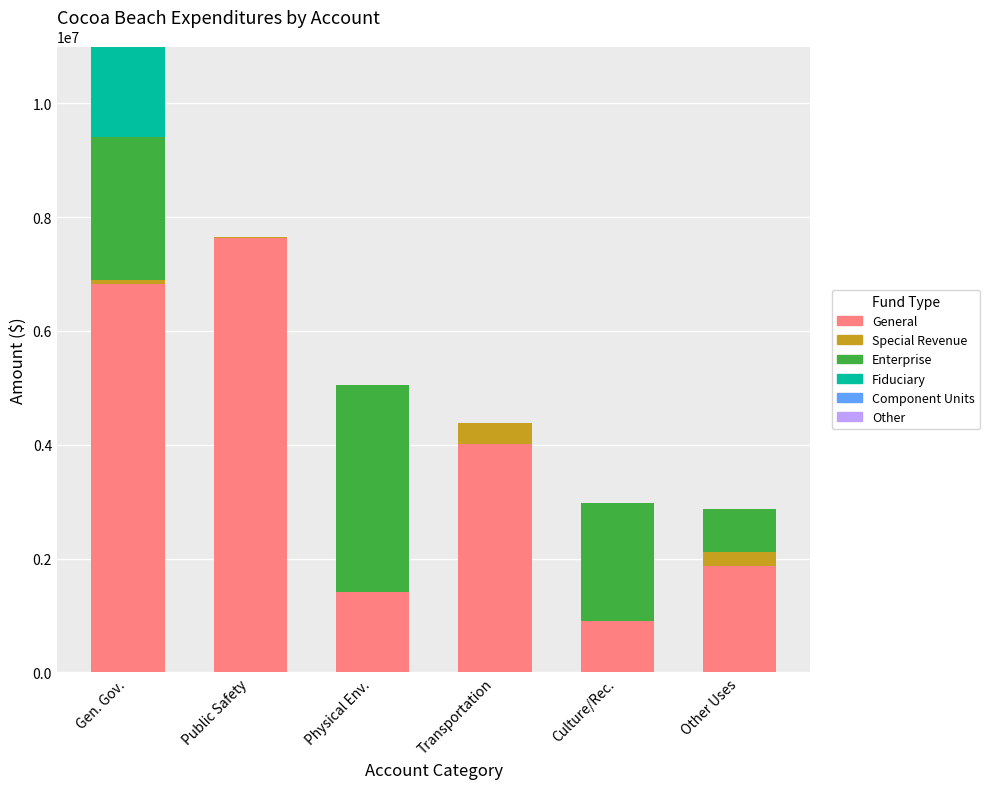

What is the approximate value of General at Other Uses?

1861325